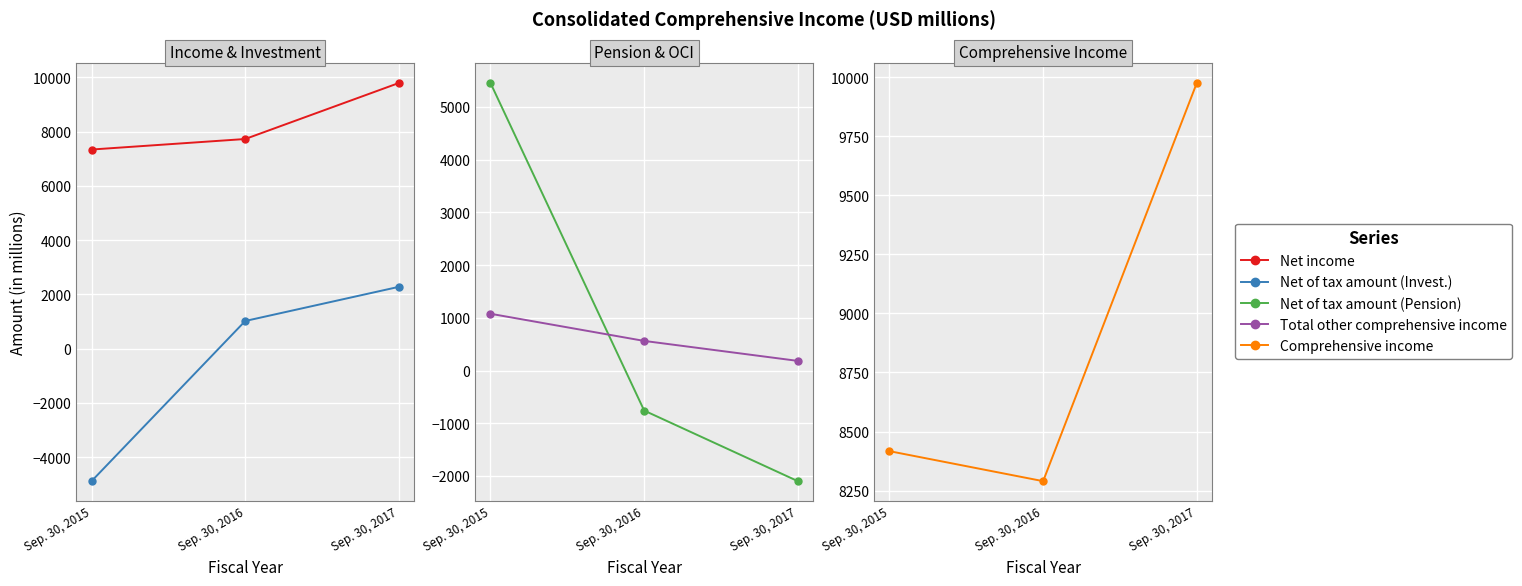

At which label does Total other comprehensive income first exceed 563?

Sep. 30, 2015